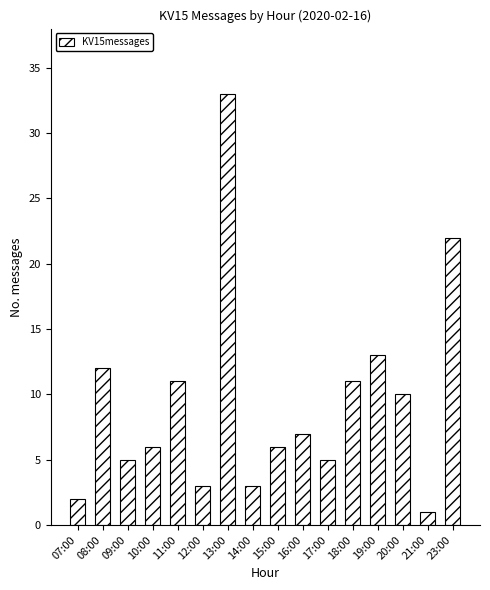

Which category has the highest value across all series?

13:00